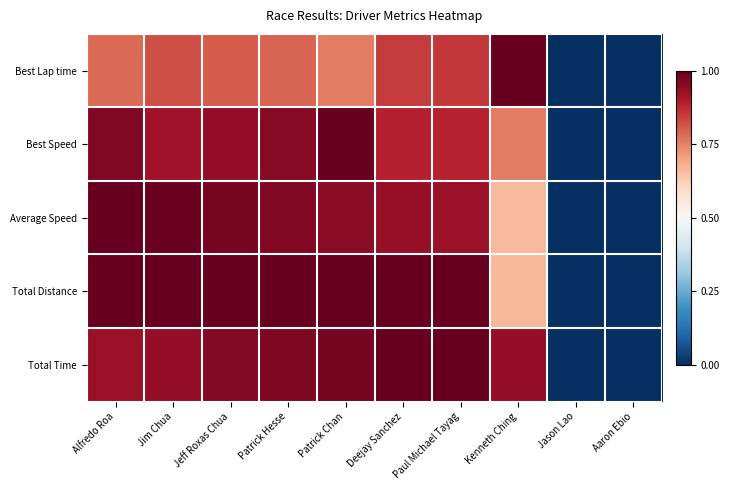

How many distinct data groups are displayed?

5